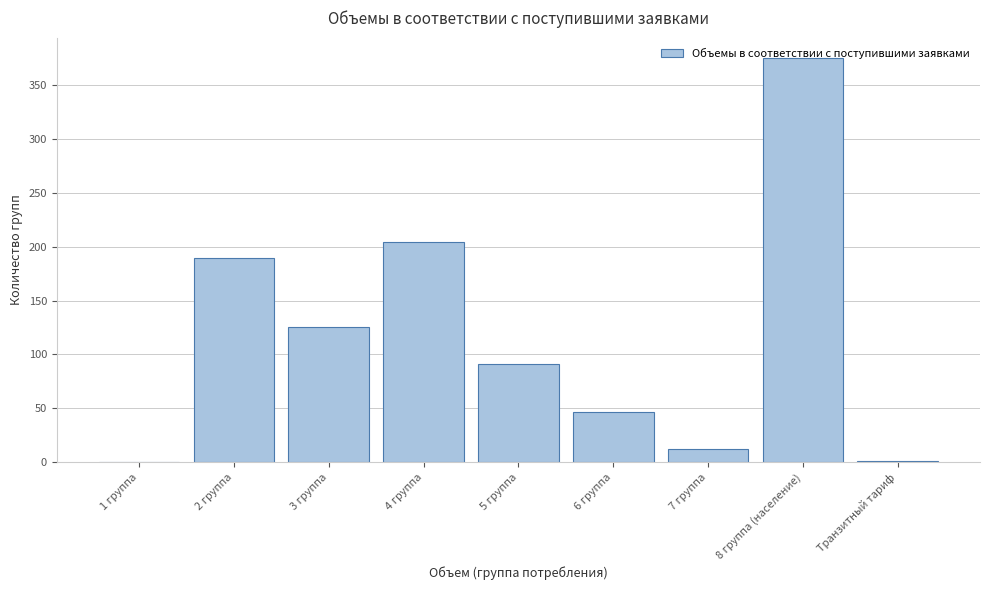

What is the maximum value shown in the chart?

375.3